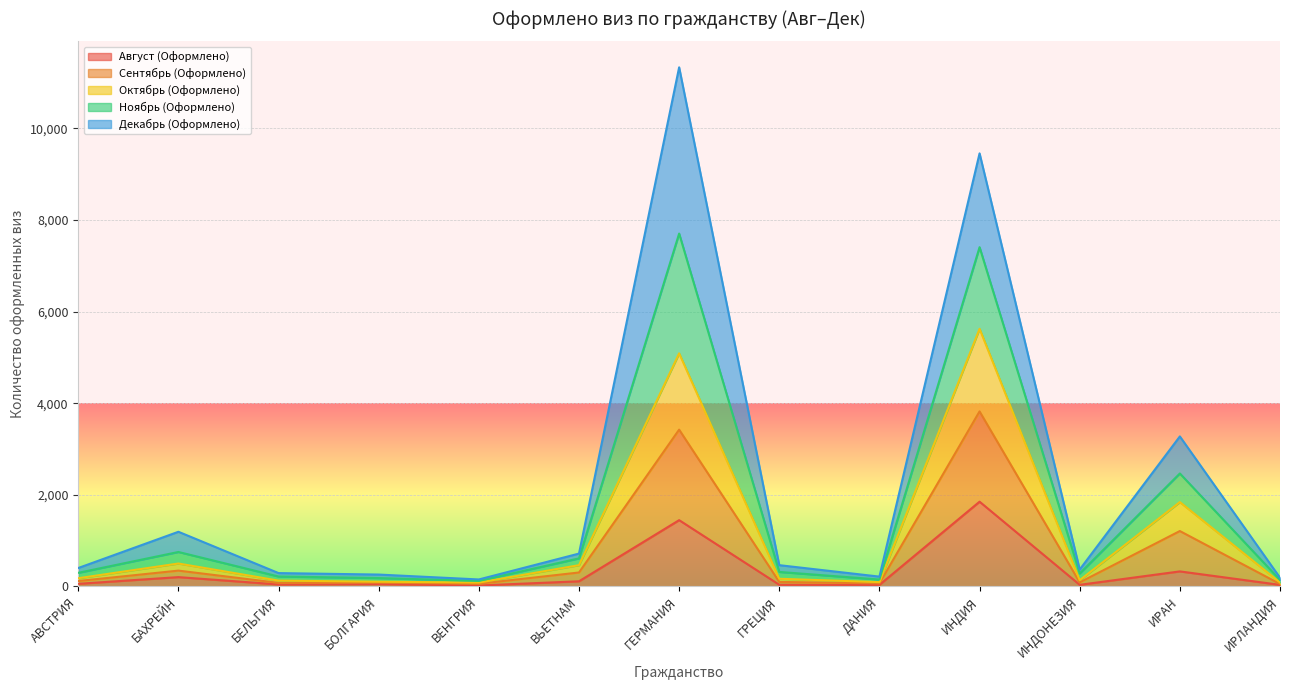

Which category has the highest value in the Август (Оформлено) series?

ИНДИЯ